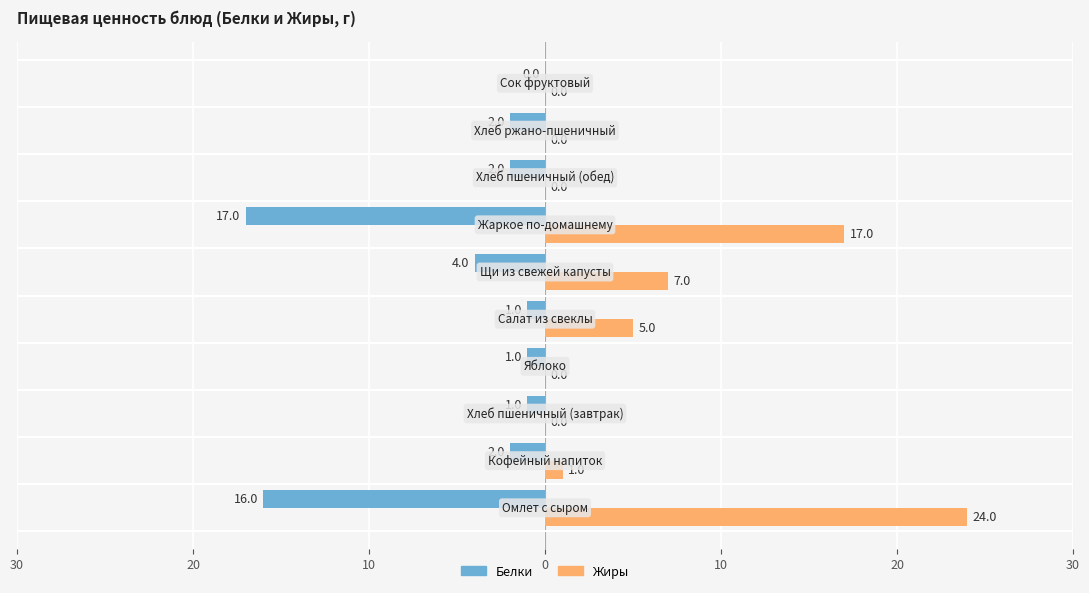

What are all the series names shown in the legend?

Белки, Жиры